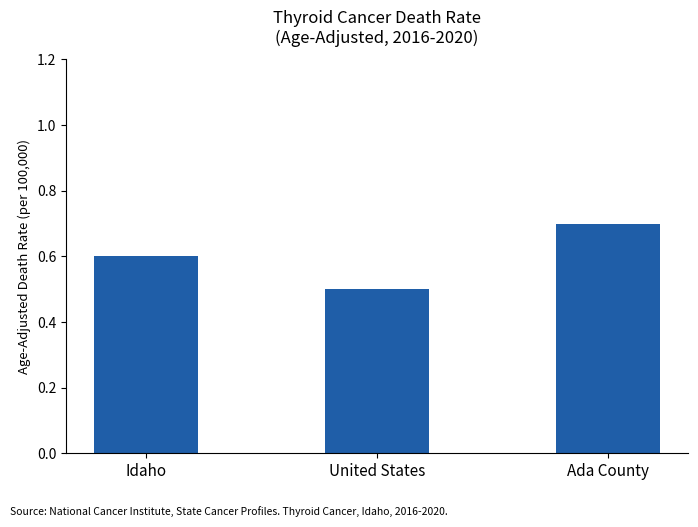

Where is the data nearest to the value 0?

United States